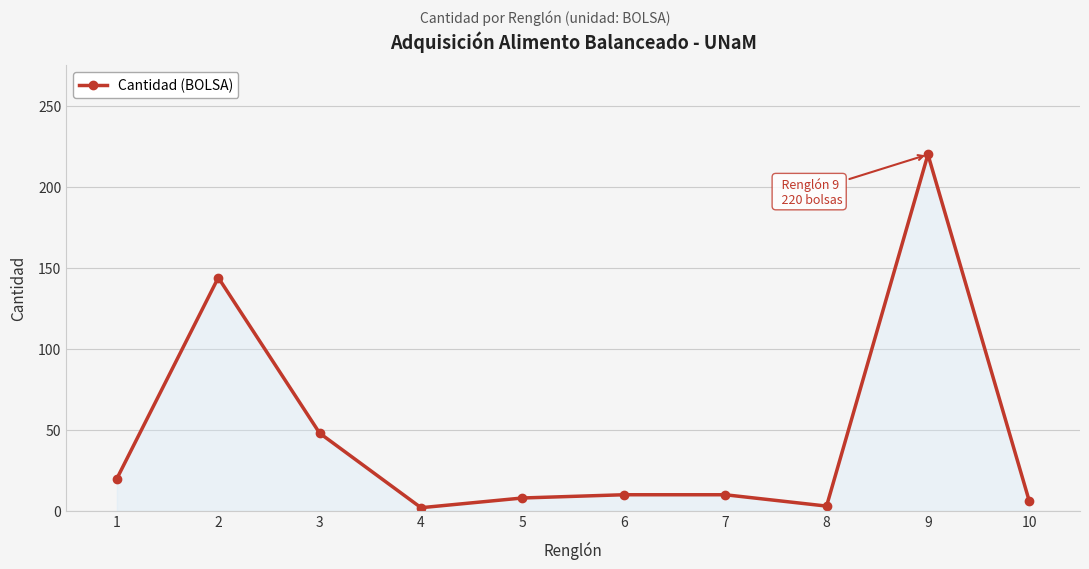

The value at 10 is 6. True or false?

True